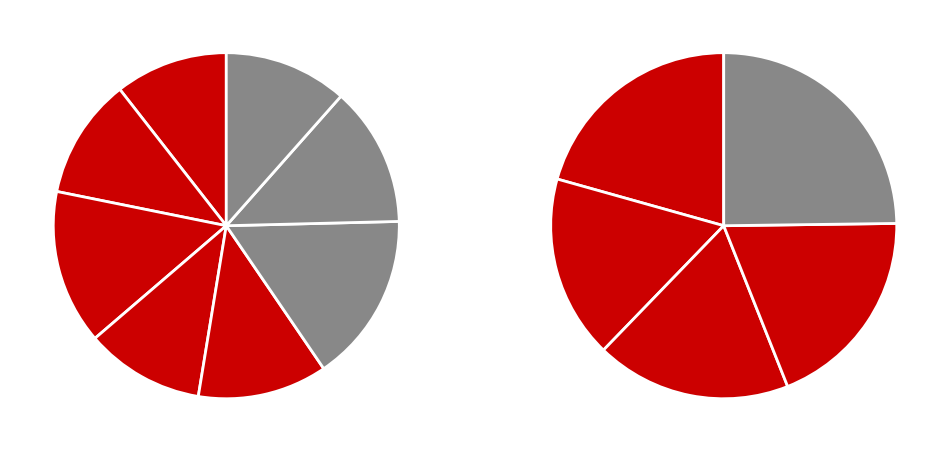

Is there a majority slice in this chart?

No